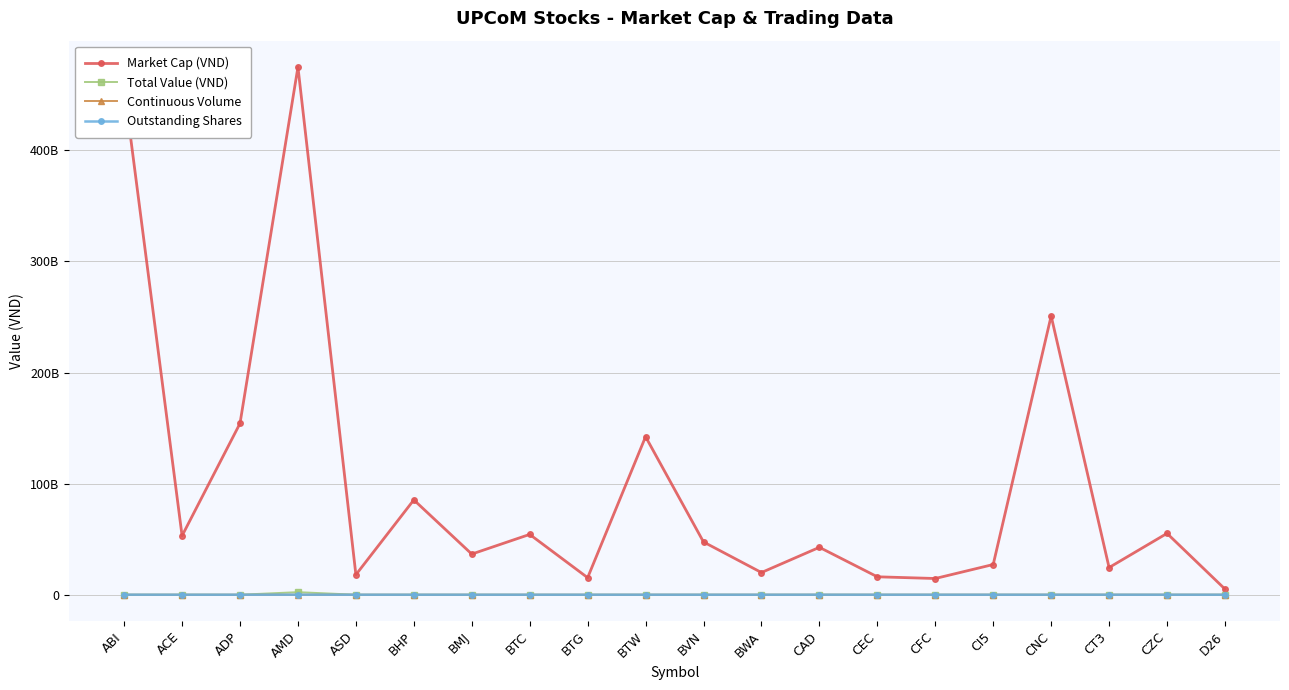

True or false: Outstanding Shares and Continuous Volume intersect in this chart.

False